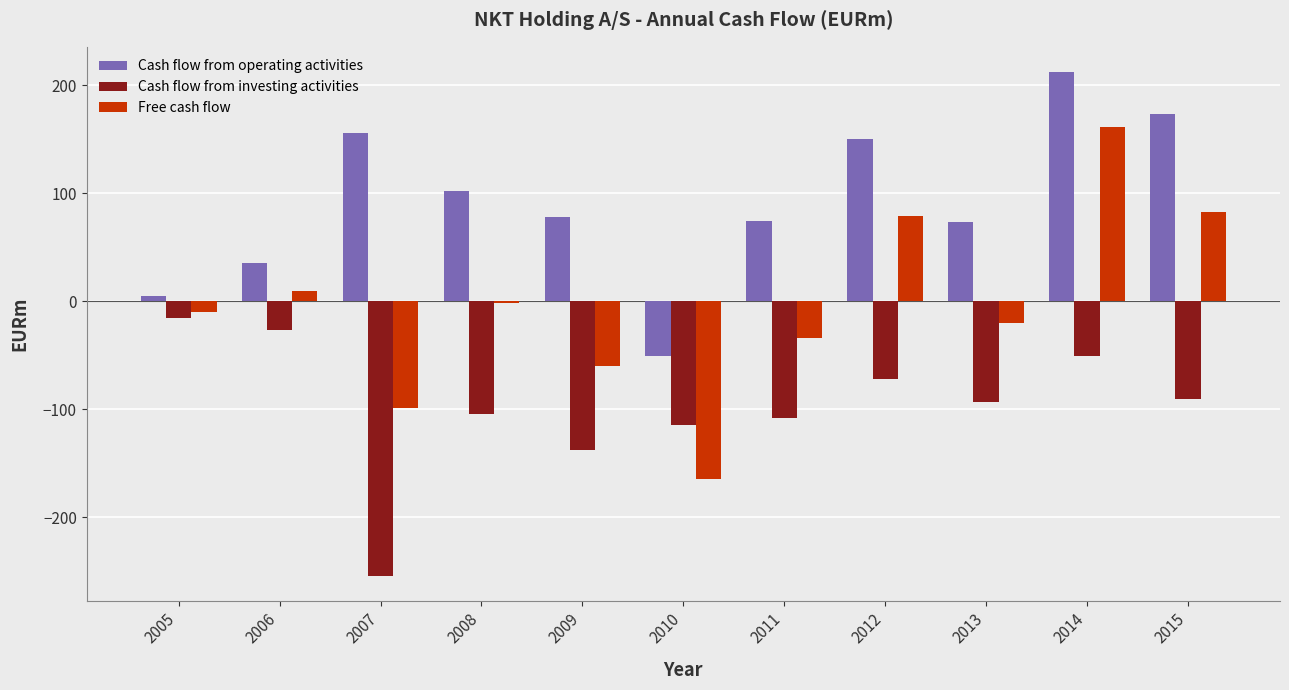

What is the value of the Cash flow from operating activities bar at the 1st from the left?

5.5